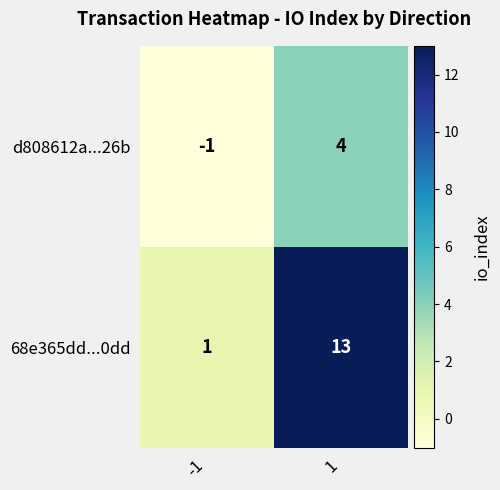

What is the spread (max minus min) of values at -1?

2